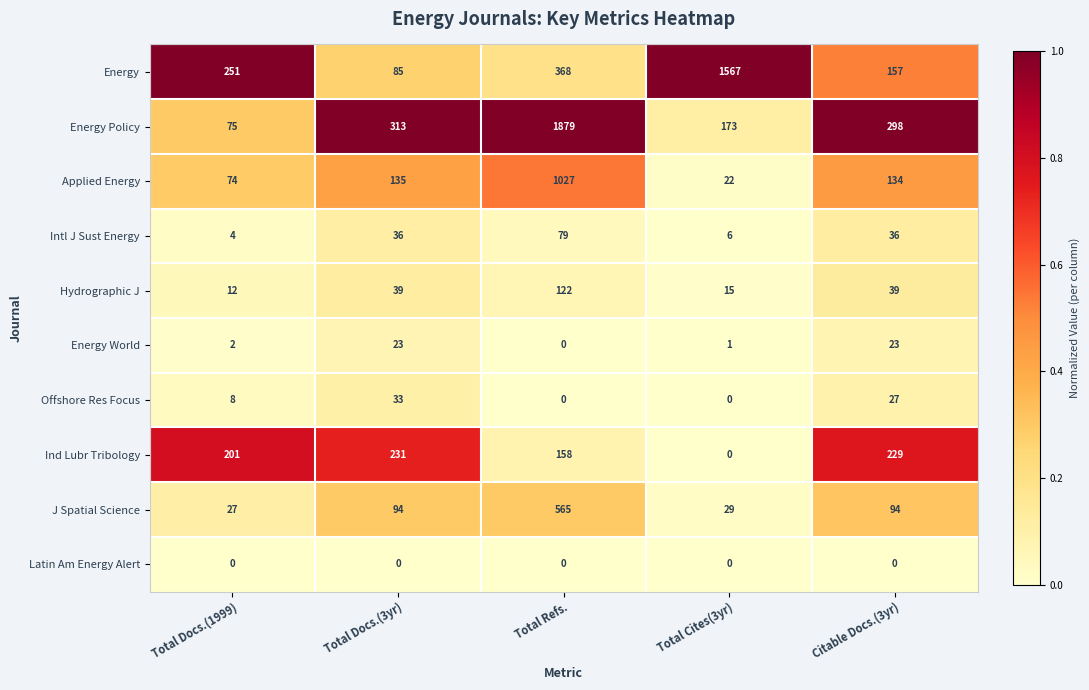

What is the total value across all series at Citable Docs.(3yr)?

1037